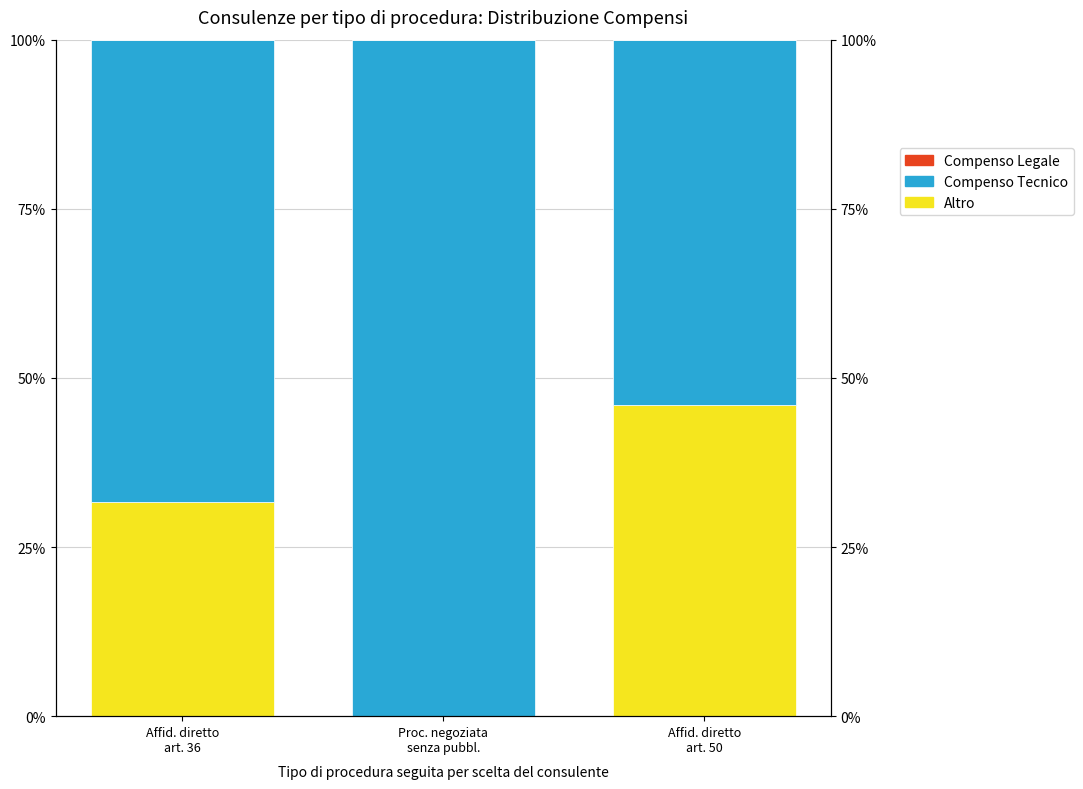

What is the difference between the Compenso Tecnico values at Proc. negoziata
senza pubbl. and Affid. diretto
art. 36?

31.6